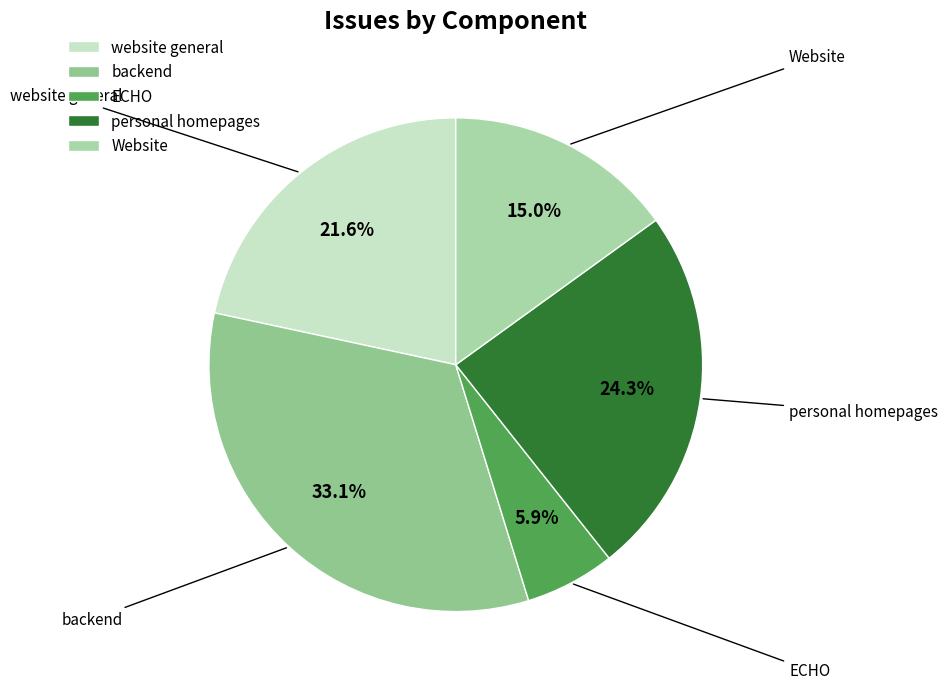

What is the ratio of the value at Website to the value at personal homepages?

0.6